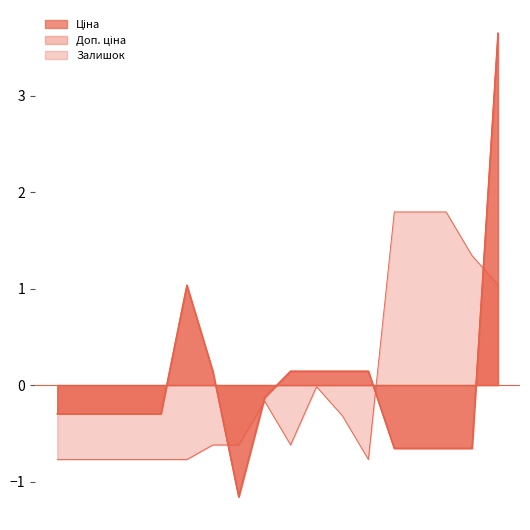

Which series has the widest spread of values?

Ціна